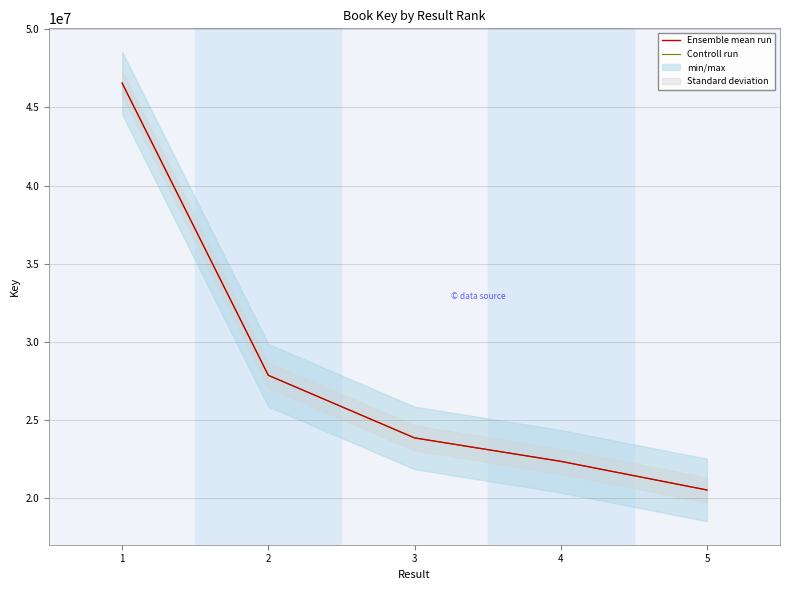

What is the difference between the second highest and minimum values in the Controll run series?

7331172